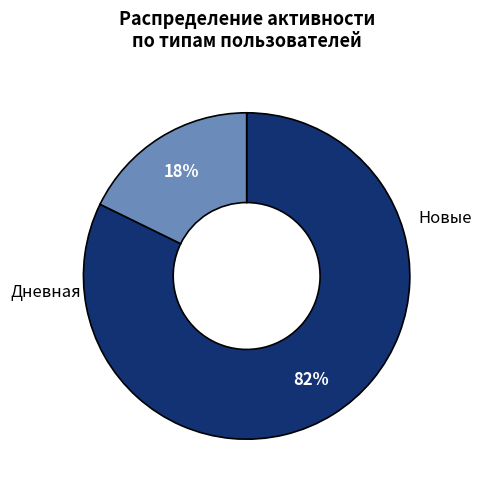

Is there a majority slice in this chart?

Yes